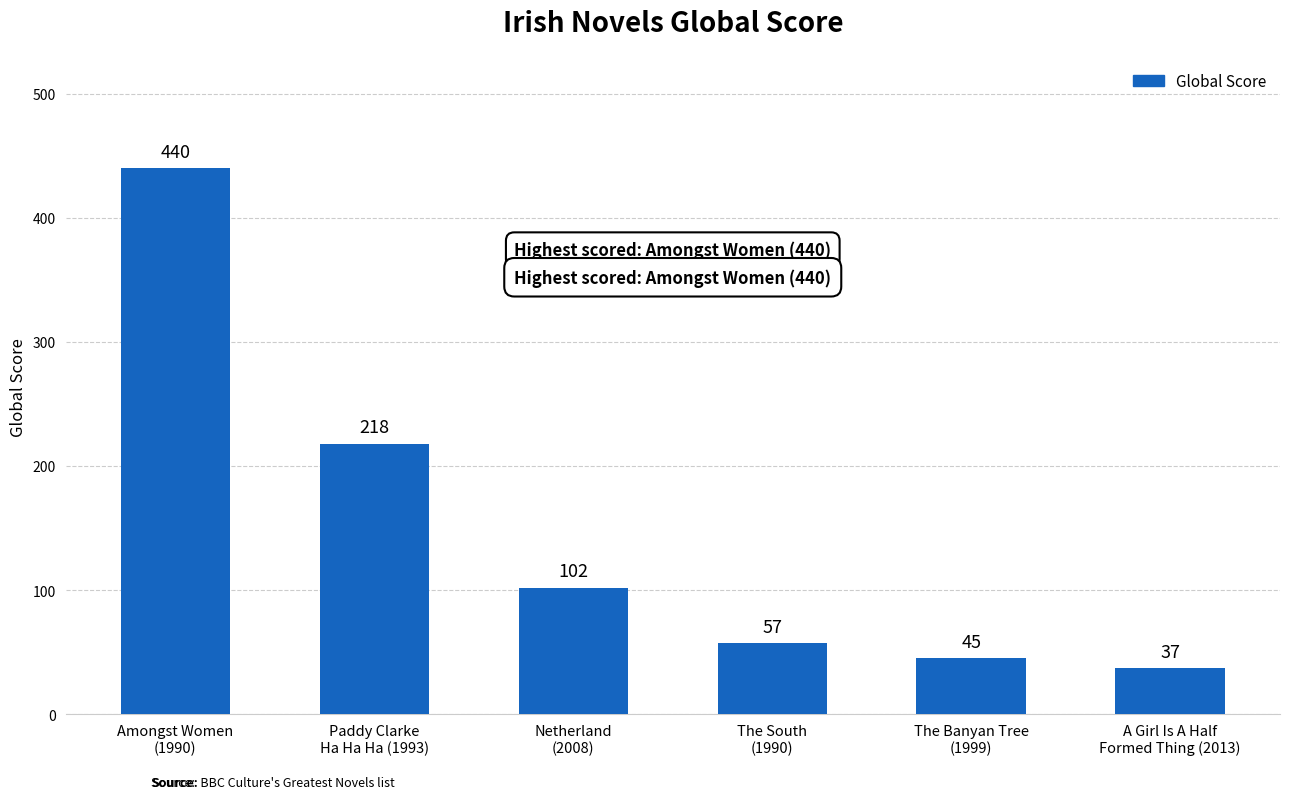

What is the minimum value shown in the chart?

37